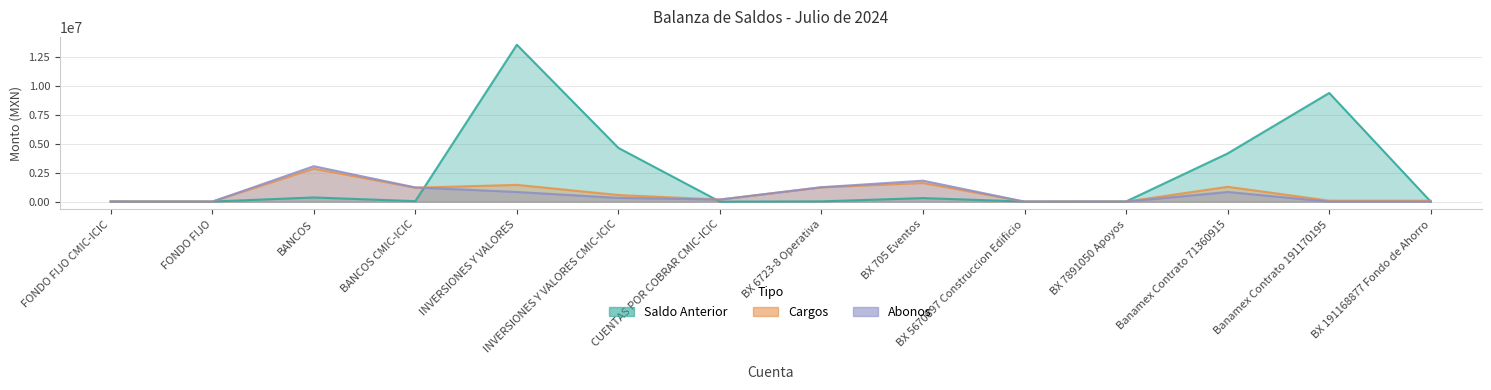

Where is Cargos nearest to the value 1422532?

INVERSIONES Y VALORES